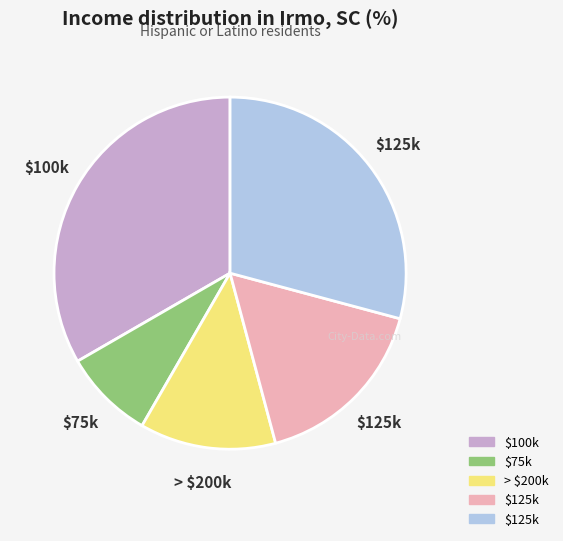

Is there any slice that represents more than half of the pie?

No